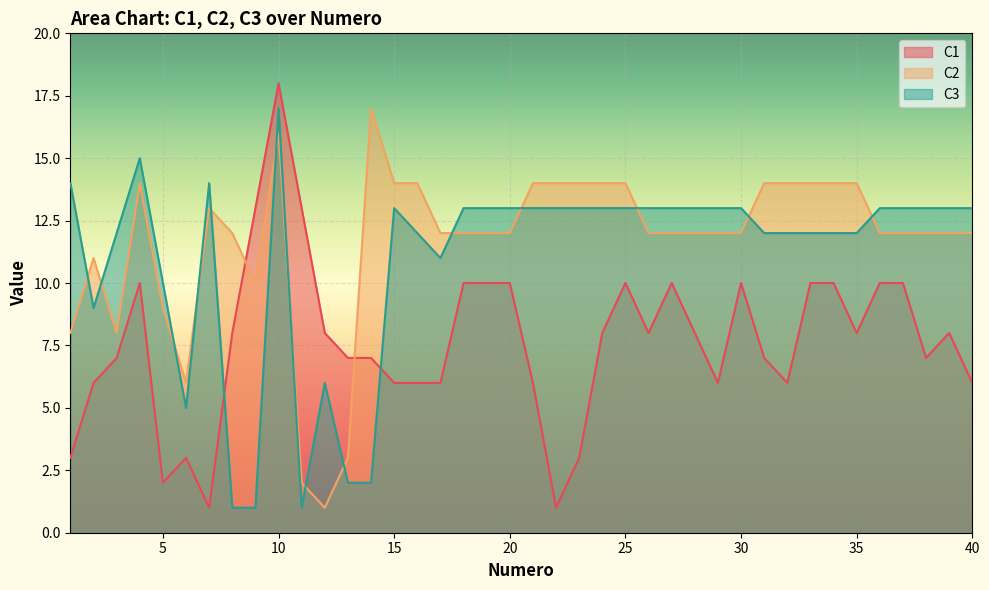

Reading left to right, extract all data points from this chart.

C1: 1=3	2=6	3=7	4=10	5=2	6=3	7=1	8=8	9=13	10=18	11=13	12=8	13=7	14=7	15=6	16=6	17=6	18=10	19=10	20=10	21=6	22=1	23=3	24=8	25=10	26=8	27=10	28=8	29=6	30=10	31=7	32=6	33=10	34=10	35=8	36=10	37=10	38=7	39=8	40=6
C2: 1=8	2=11	3=8	4=14	5=9	6=6	7=13	8=12	9=10	10=16	11=2	12=1	13=3	14=17	15=14	16=14	17=12	18=12	19=12	20=12	21=14	22=14	23=14	24=14	25=14	26=12	27=12	28=12	29=12	30=12	31=14	32=14	33=14	34=14	35=14	36=12	37=12	38=12	39=12	40=12
C3: 1=14	2=9	3=12	4=15	5=10	6=5	7=14	8=1	9=1	10=17	11=1	12=6	13=2	14=2	15=13	16=12	17=11	18=13	19=13	20=13	21=13	22=13	23=13	24=13	25=13	26=13	27=13	28=13	29=13	30=13	31=12	32=12	33=12	34=12	35=12	36=13	37=13	38=13	39=13	40=13